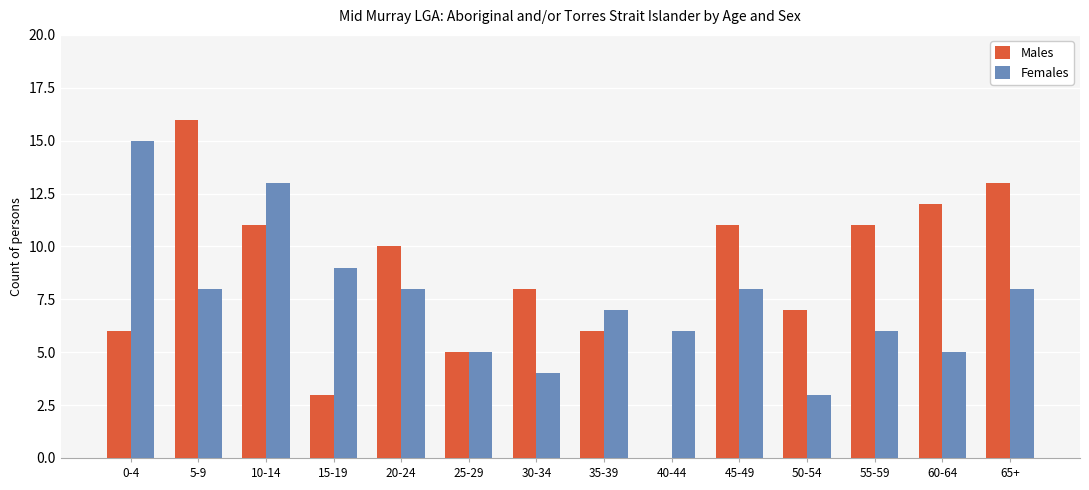

True or false: Males has a value of 1 at 15-19.

False